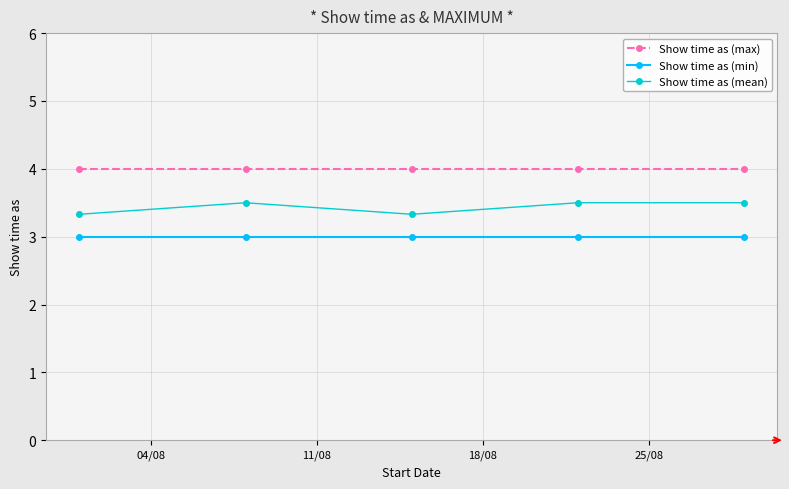

What is the value of the Show time as (min) point at the 3rd from the left?

3.0